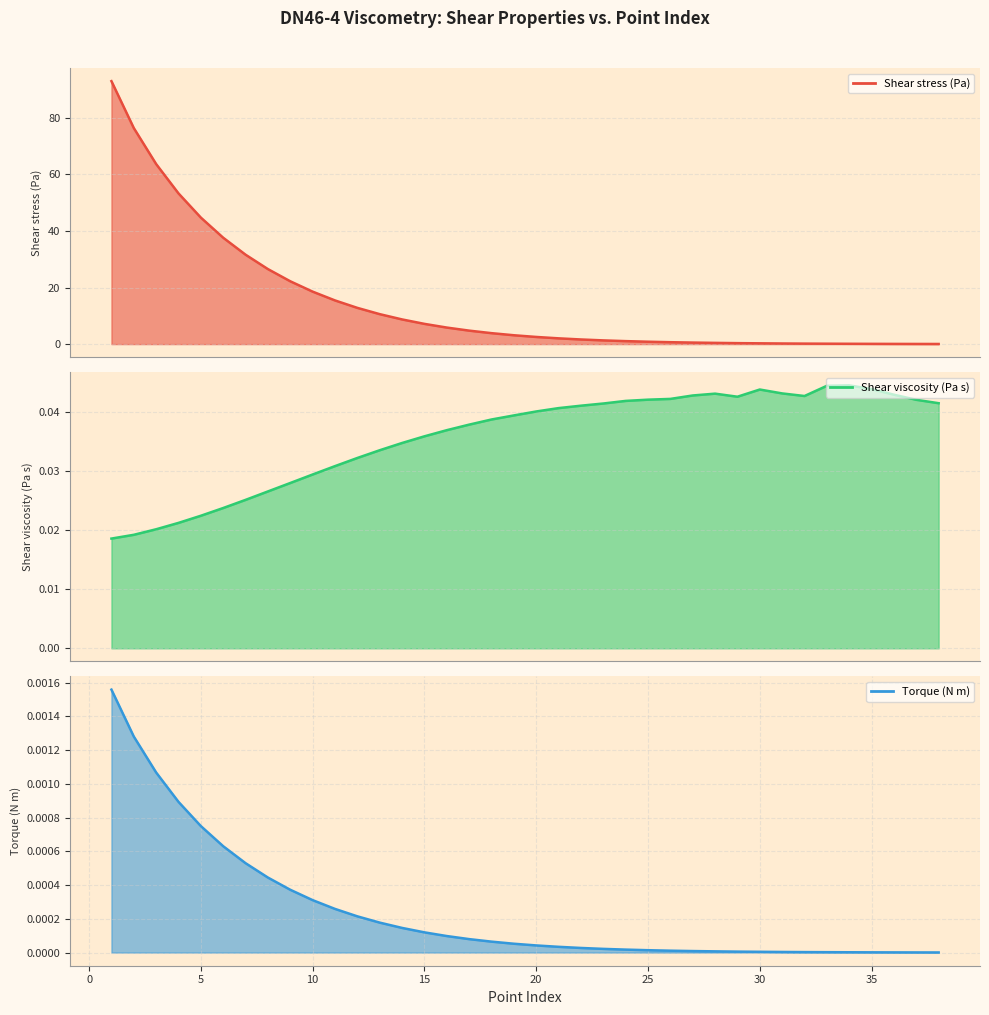

Reading left to right, what are all the values shown in this chart?

Shear stress (Pa): 93.0	76.4	63.7	53.3	44.7	37.6	31.6	26.5	22.2	18.6	15.4	12.8	10.6	8.7	7.2	5.8	4.8	3.9	3.1	2.5	2.0	1.6	1.3	1.1	0.8	0.7	0.5	0.4	0.3	0.3	0.2	0.2	0.1	0.1	0.1	0.1	0.1	0.0
Shear viscosity (Pa s): 0.0	0.0	0.0	0.0	0.0	0.0	0.0	0.0	0.0	0.0	0.0	0.0	0.0	0.0	0.0	0.0	0.0	0.0	0.0	0.0	0.0	0.0	0.0	0.0	0.0	0.0	0.0	0.0	0.0	0.0	0.0	0.0	0.0	0.0	0.0	0.0	0.0	0.0
Torque (N m): 0.0	0.0	0.0	0.0	0.0	0.0	0.0	0.0	0.0	0.0	0.0	0.0	0.0	0.0	0.0	0.0	0.0	0.0	0.0	0.0	0.0	0.0	0.0	0.0	0.0	0.0	0.0	0.0	0.0	0.0	0.0	0.0	0.0	0.0	0.0	0.0	0.0	0.0